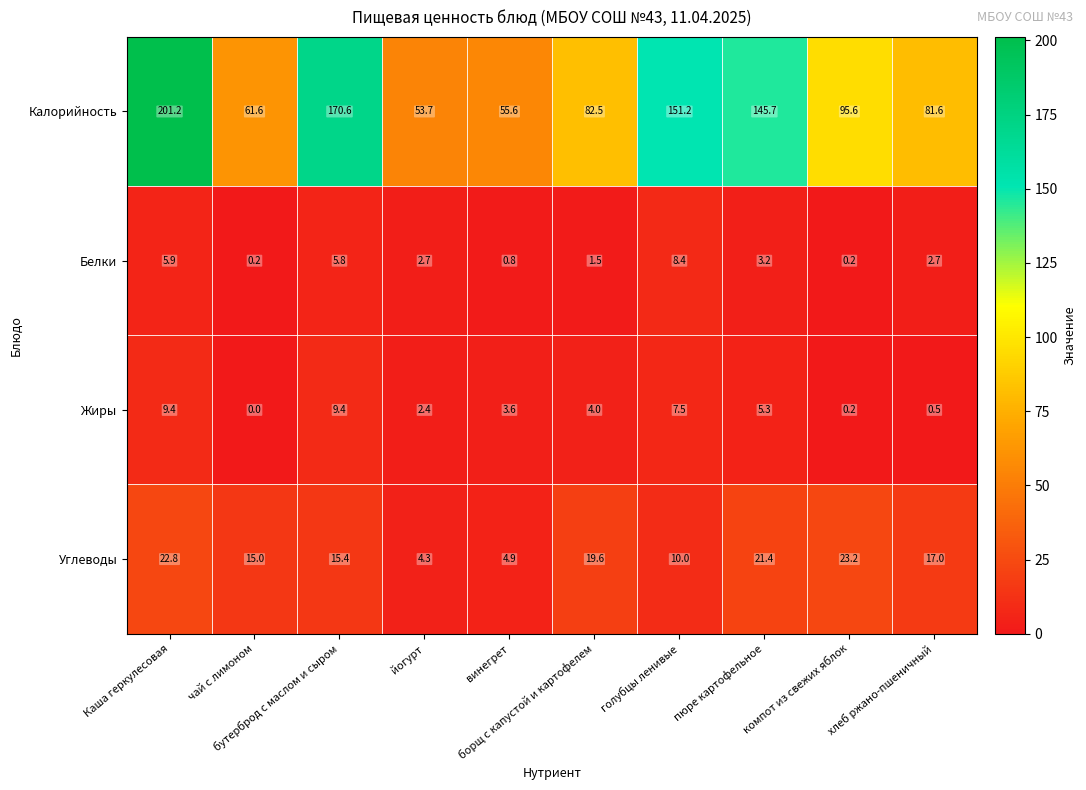

What is the highest value of the Углеводы series?

23.2